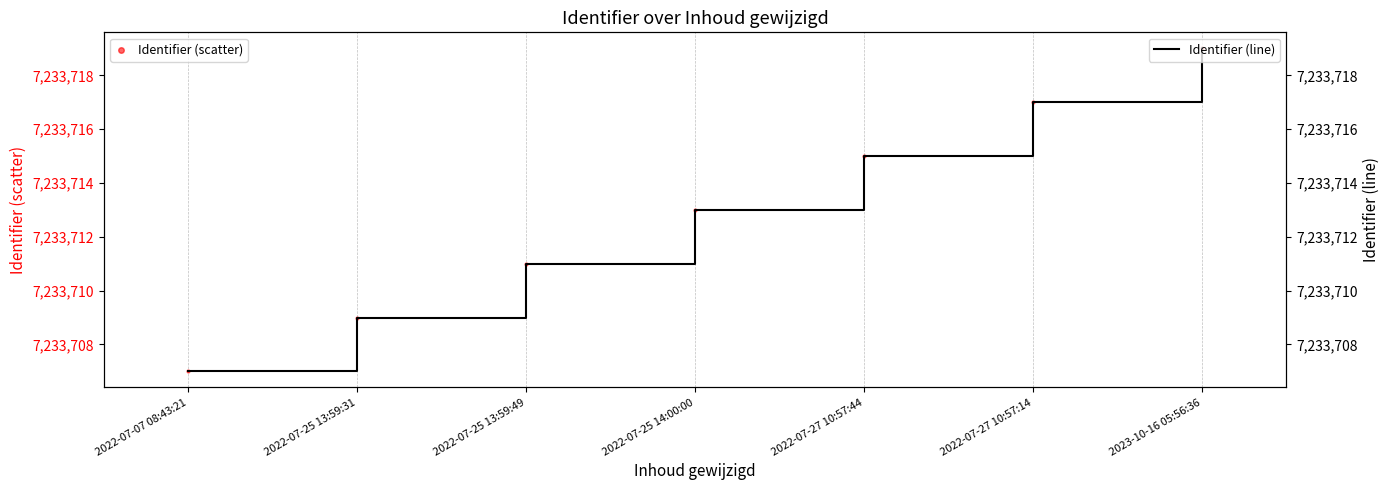

Which series contains the lowest Y value?

Identifier (scatter)